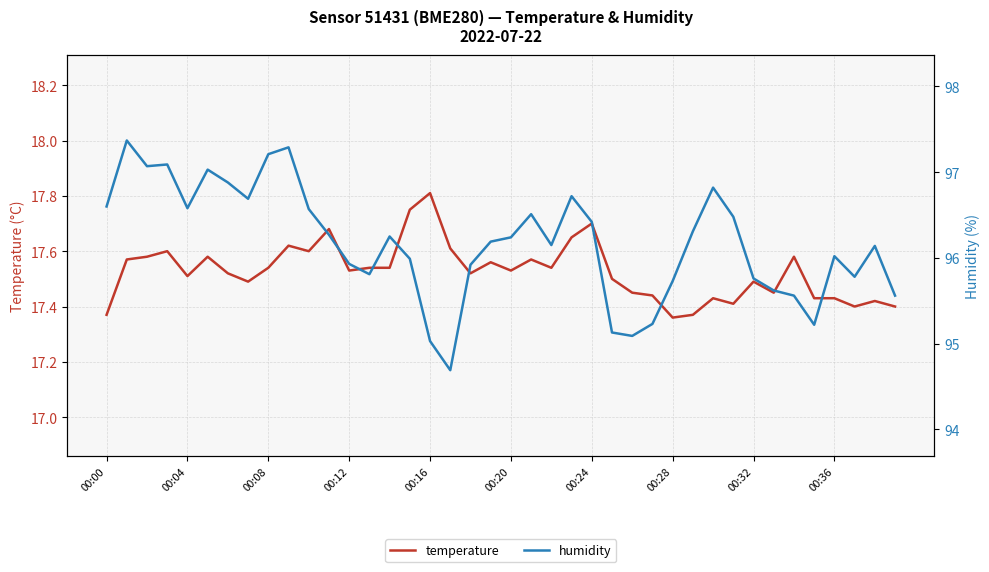

The temperature series shows 10.5 at 39. True or false?

False